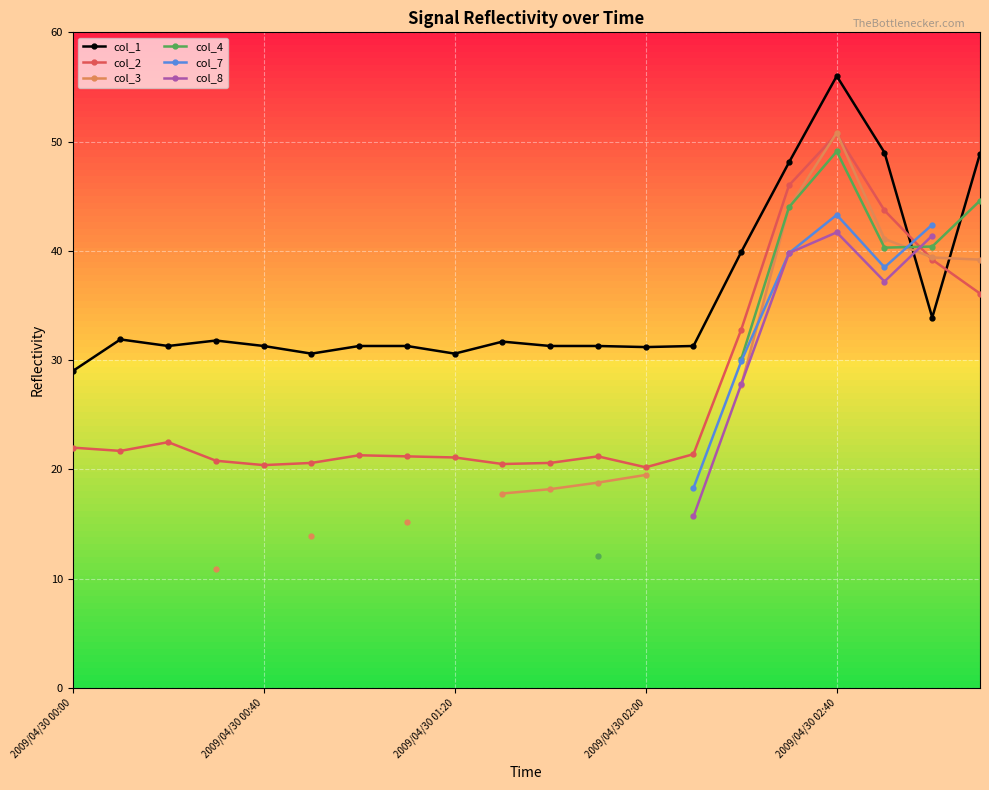

The col_1 series shows 31.3 at 10. True or false?

True